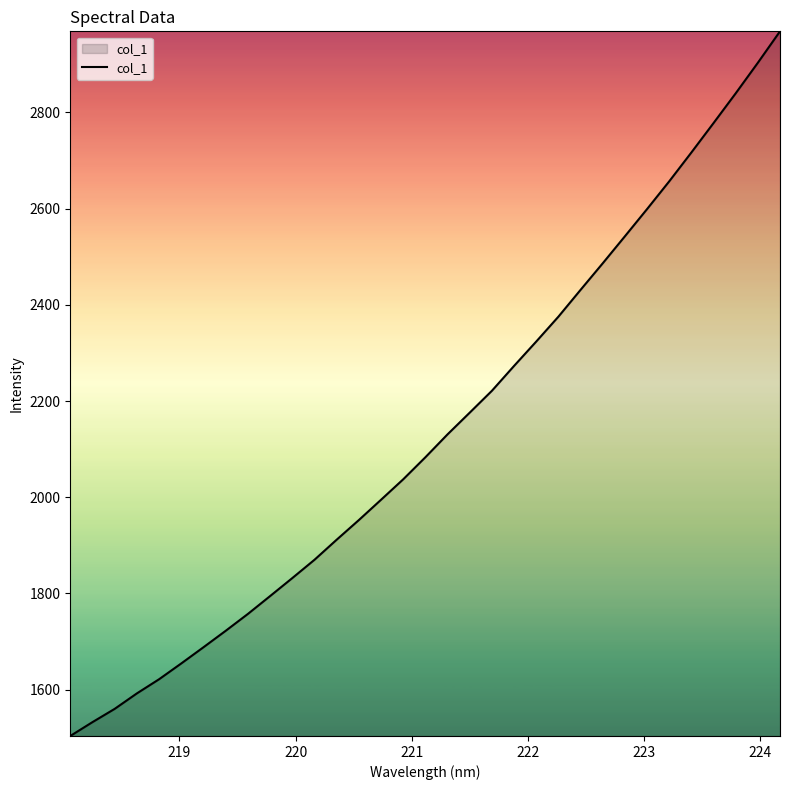

What is the minimum value shown in the chart?

1503.8